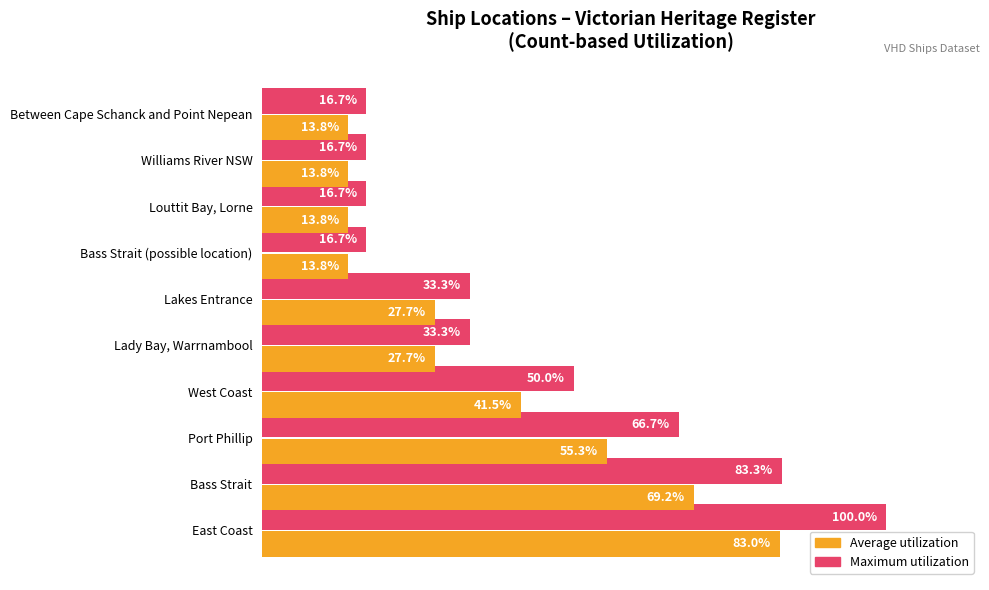

At which category does the chart reach its peak across all series?

East Coast